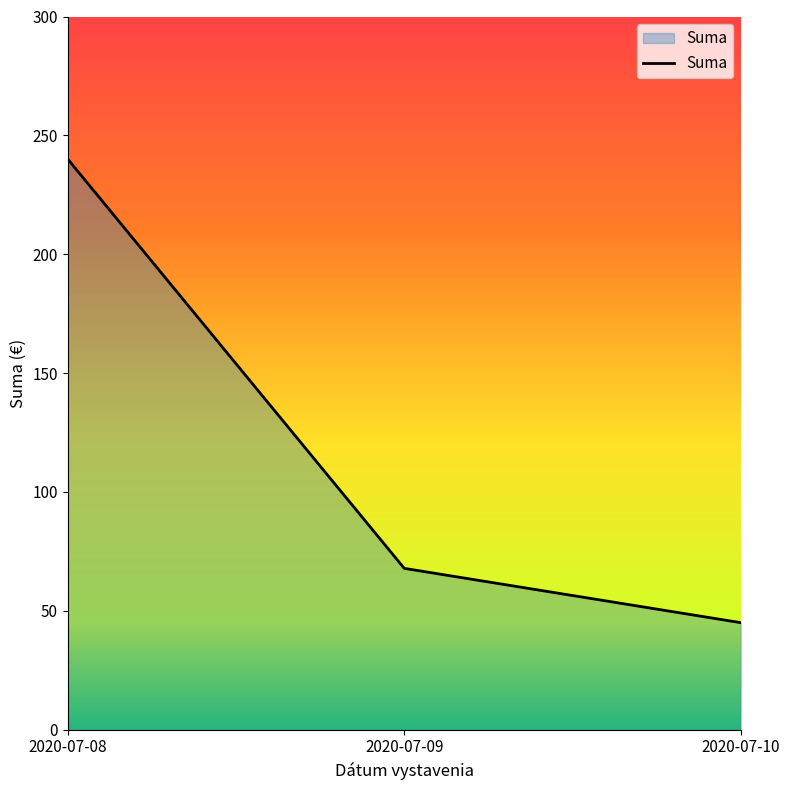

Where does the data first go above 67?

2020-07-08